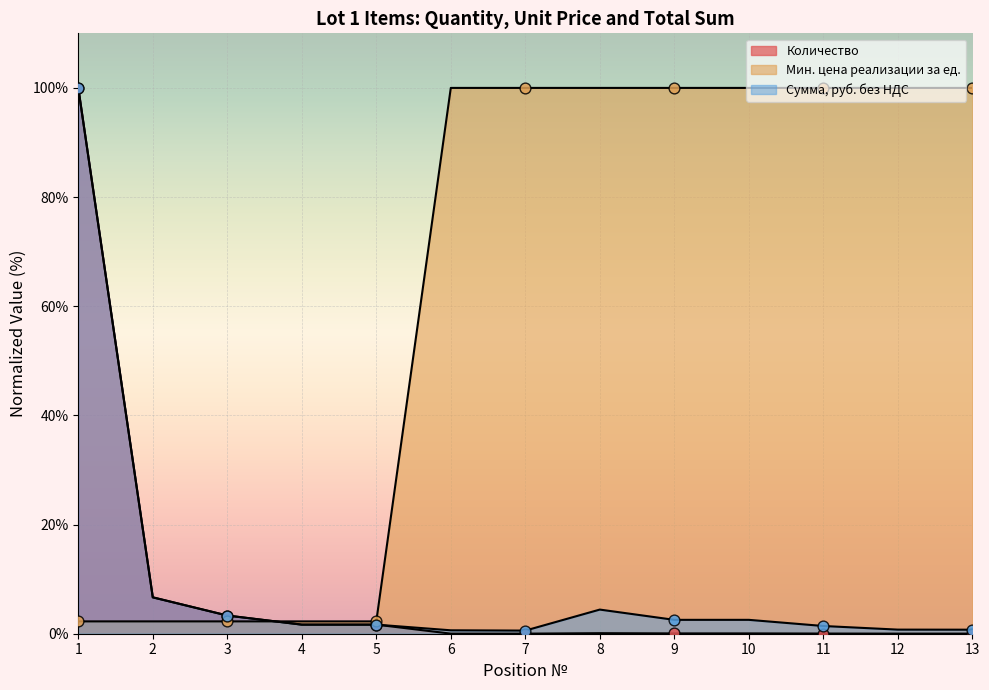

What are all the series names shown in the legend?

Количество, Мин. цена реализации за ед., Сумма, руб. без НДС